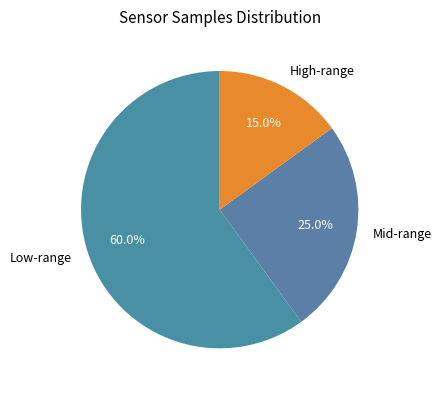

Which has a higher value, Low-range or High-range?

Low-range